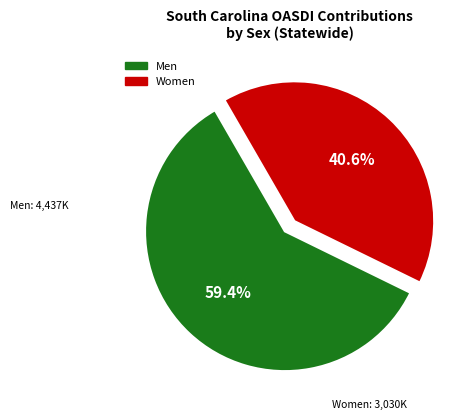

Is there a majority slice in this chart?

Yes